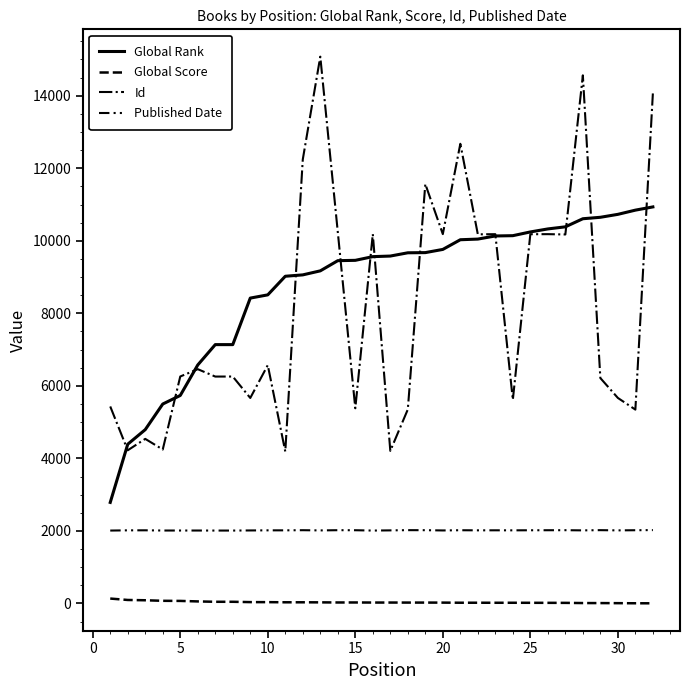

Is this an area chart (filled region under the line)?

No